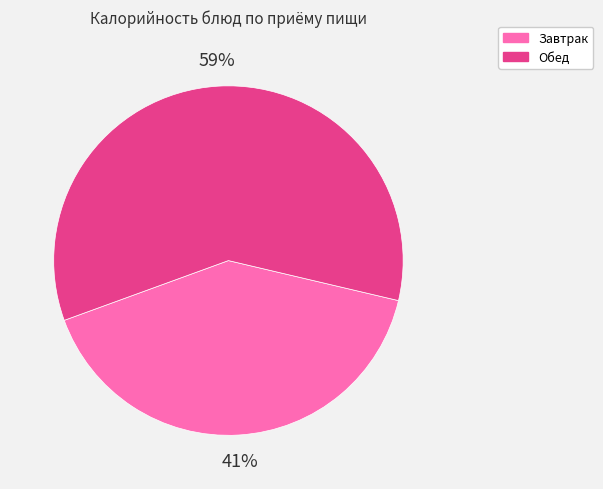

To the nearest percent, what is the difference between the largest and smallest slice percentages?

18%